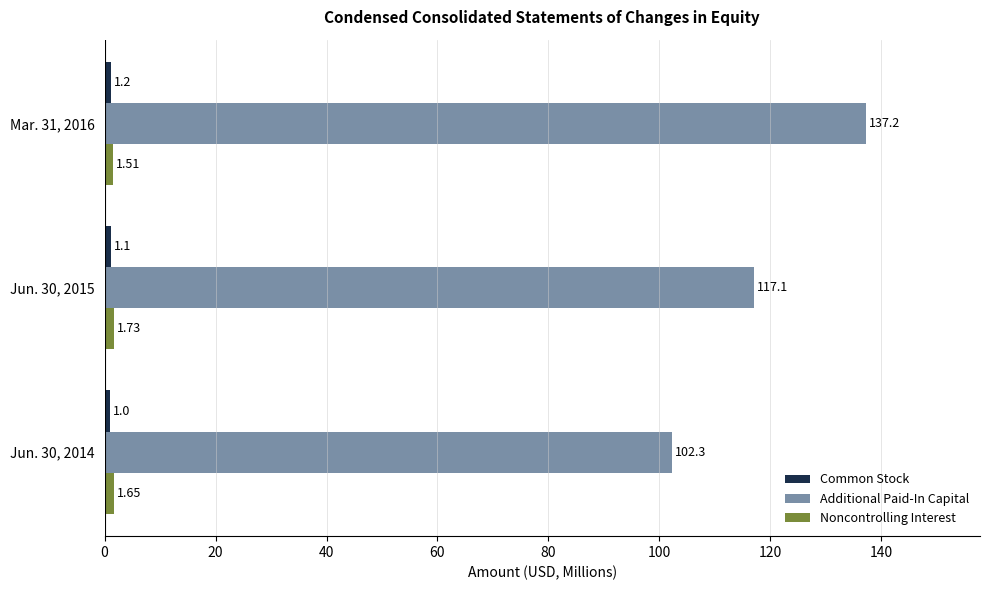

Rank the categories by Additional Paid-In Capital value from lowest to highest.

Jun. 30, 2014, Jun. 30, 2015, Mar. 31, 2016